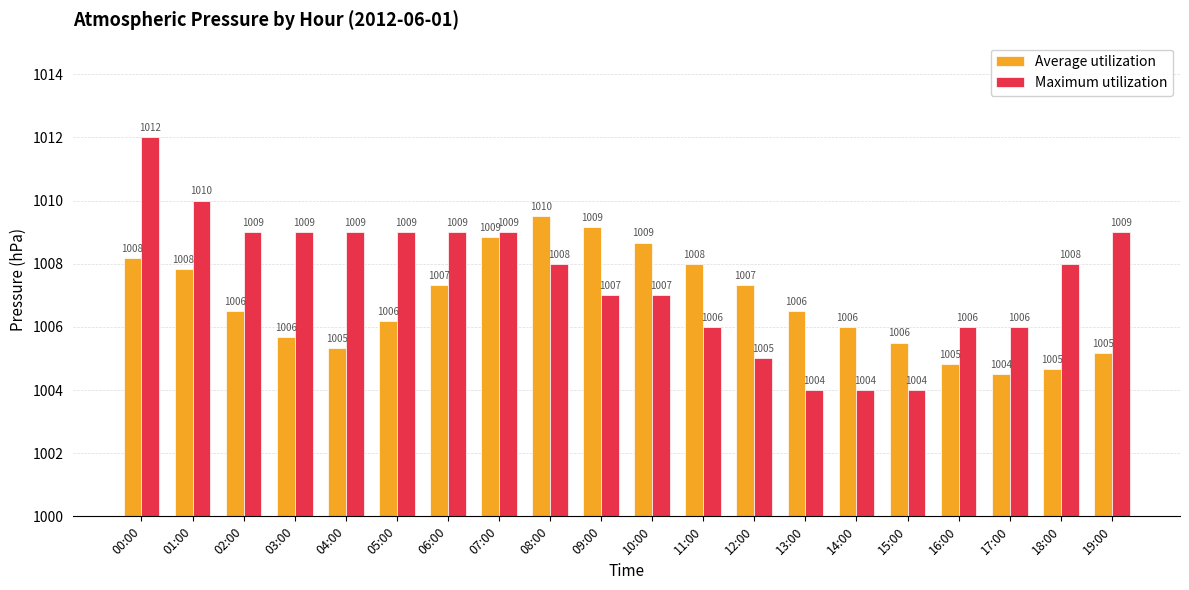

Is the value of Average utilization at 04:00 greater than the value of Maximum utilization at 19:00?

No